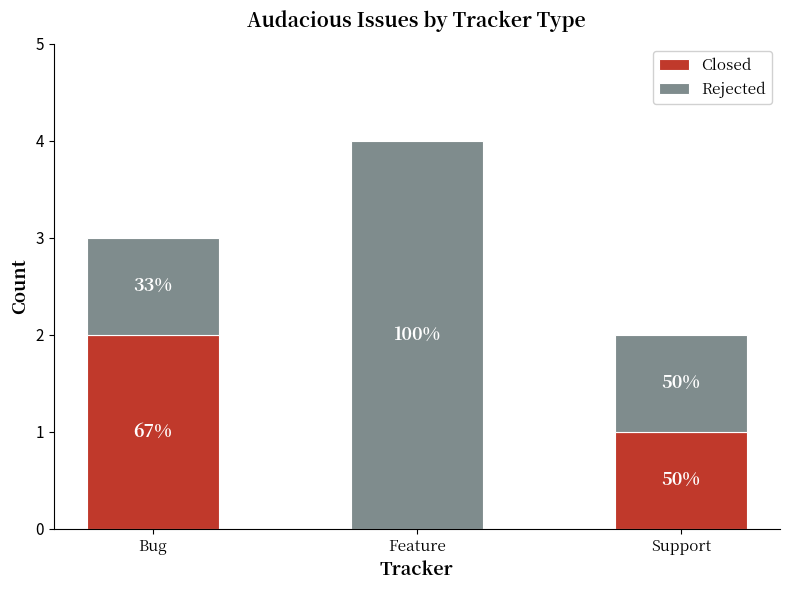

What are all the series names shown in the legend?

Closed, Rejected